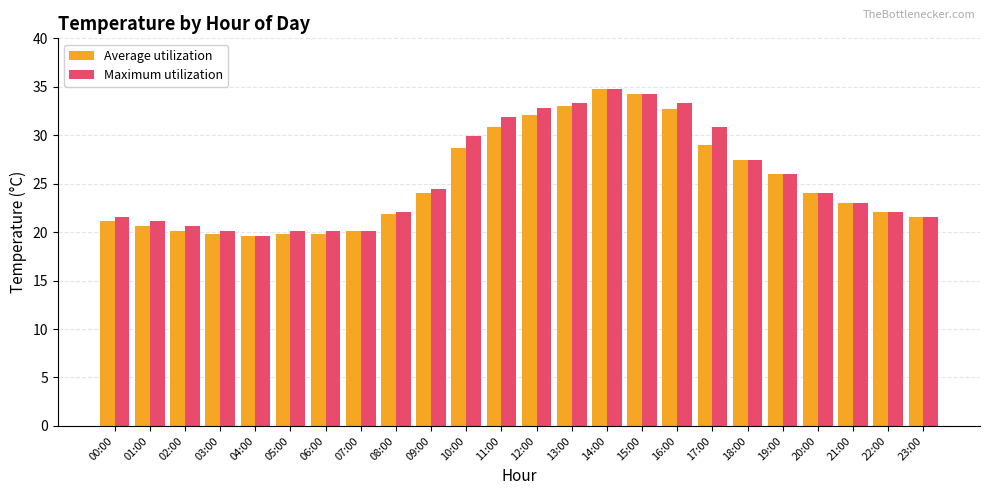

How many series are shown in this chart?

2